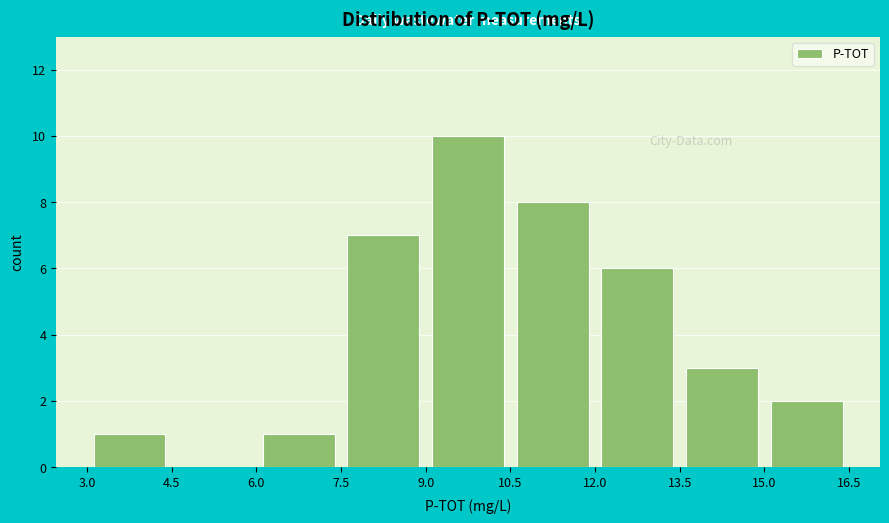

Reading left to right, transcribe this chart: for each bar, give the range it covers on the x-axis and its height. The values are not printed on the chart, so give them approximately, as read against the axis.

3.0 to 4.5: 1
4.5 to 6.0: 0
6.0 to 7.5: 1
7.5 to 9.0: 7
9.0 to 10.5: 10
10.5 to 12.0: 8
12.0 to 13.5: 6
13.5 to 15.0: 3
15.0 to 16.5: 2